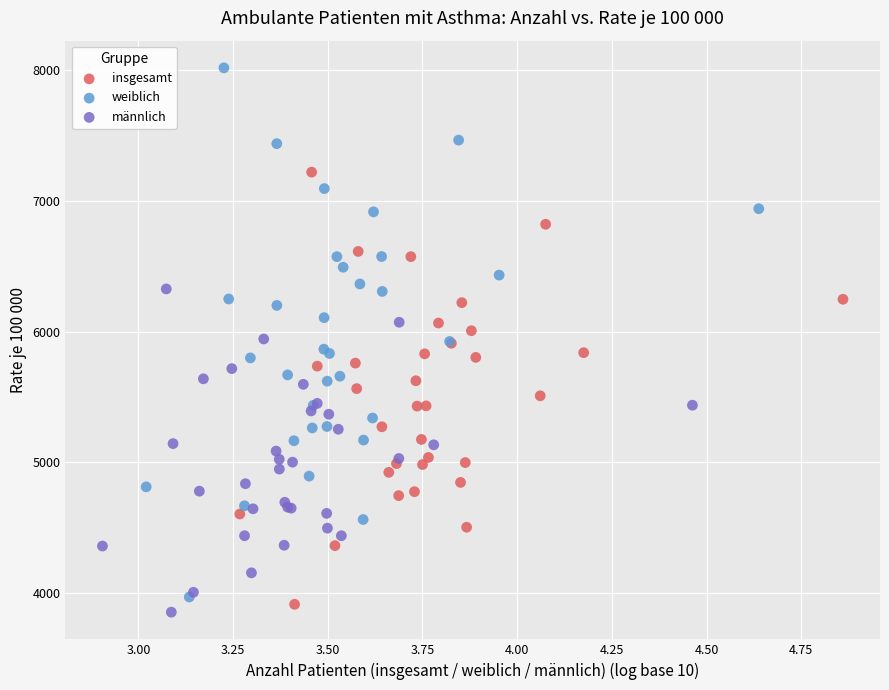

Which series contains the highest Y value?

weiblich